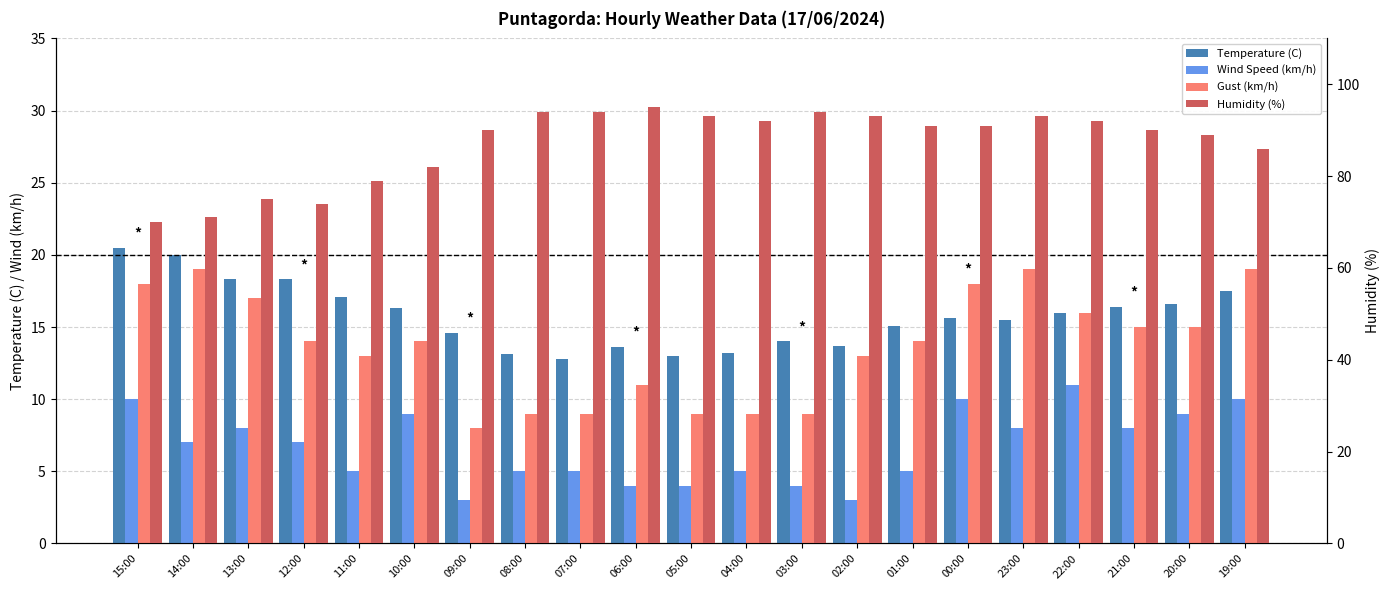

What is the label of the 10th bar from the left?

06:00